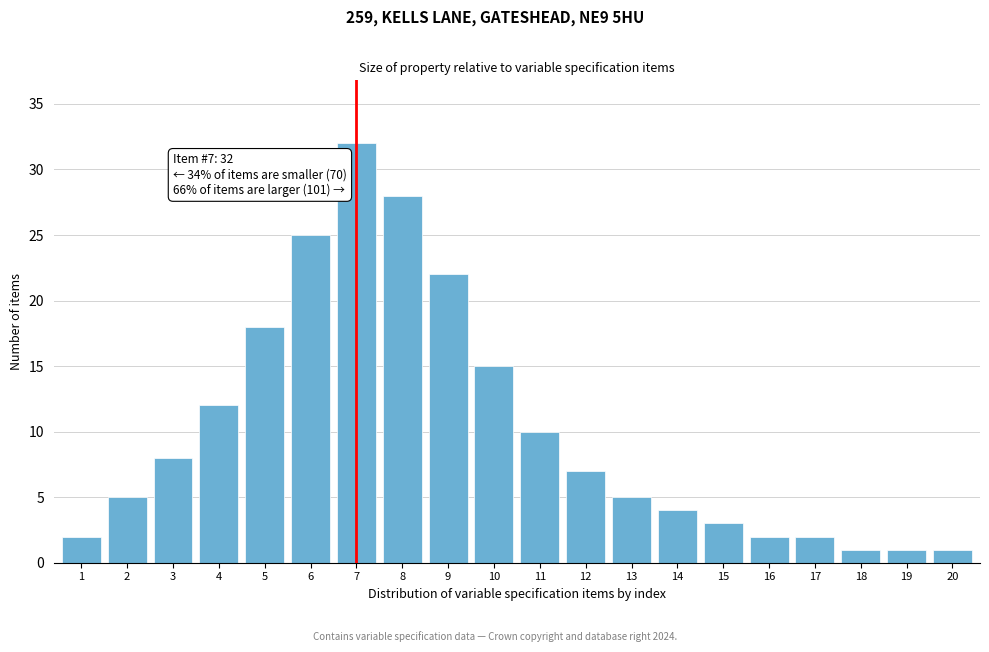

Reading right to left, transcribe all the data shown in this chart.

20=1	19=1	18=1	17=2	16=2	15=3	14=4	13=5	12=7	11=10	10=15	9=22	8=28	7=32	6=25	5=18	4=12	3=8	2=5	1=2